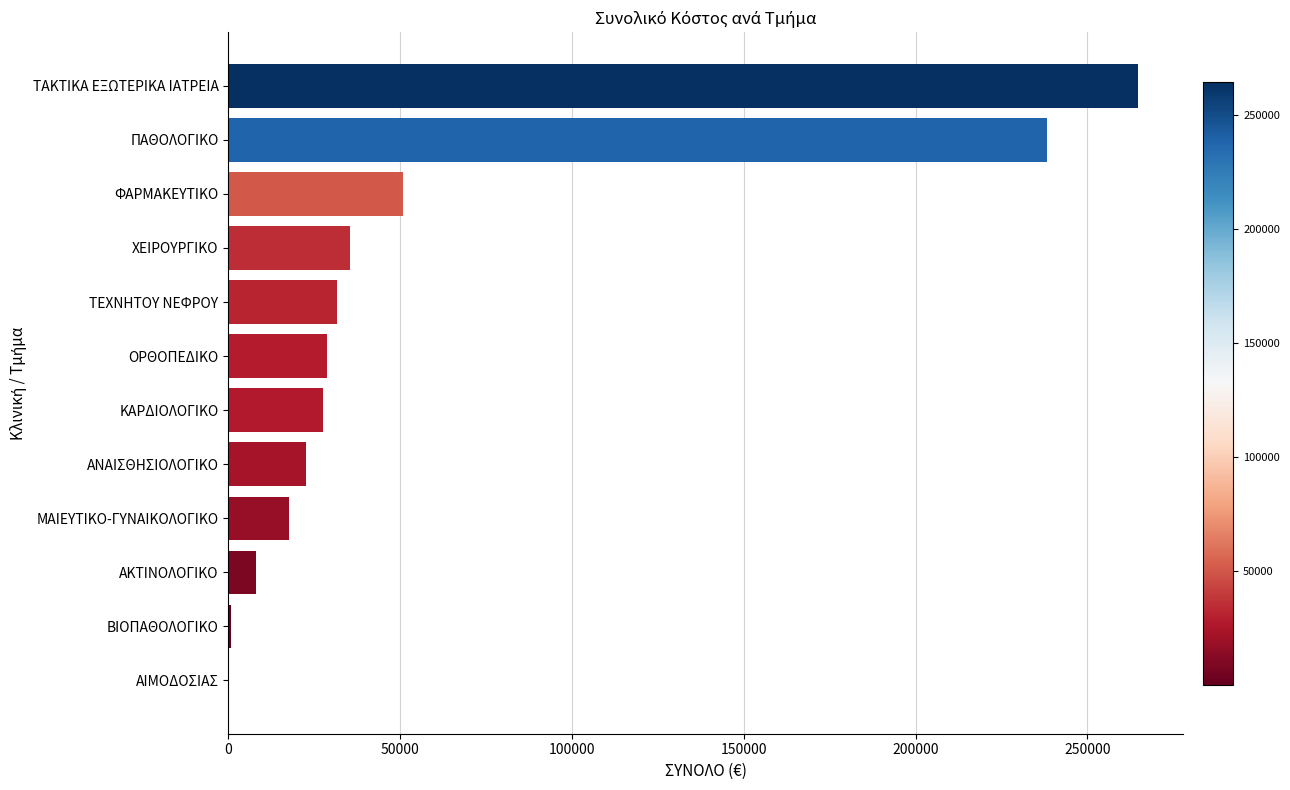

Between ΜΑΙΕΥΤΙΚΟ-ΓΥΝΑΙΚΟΛΟΓΙΚΟ and ΠΑΘΟΛΟΓΙΚΟ, which is larger?

ΠΑΘΟΛΟΓΙΚΟ